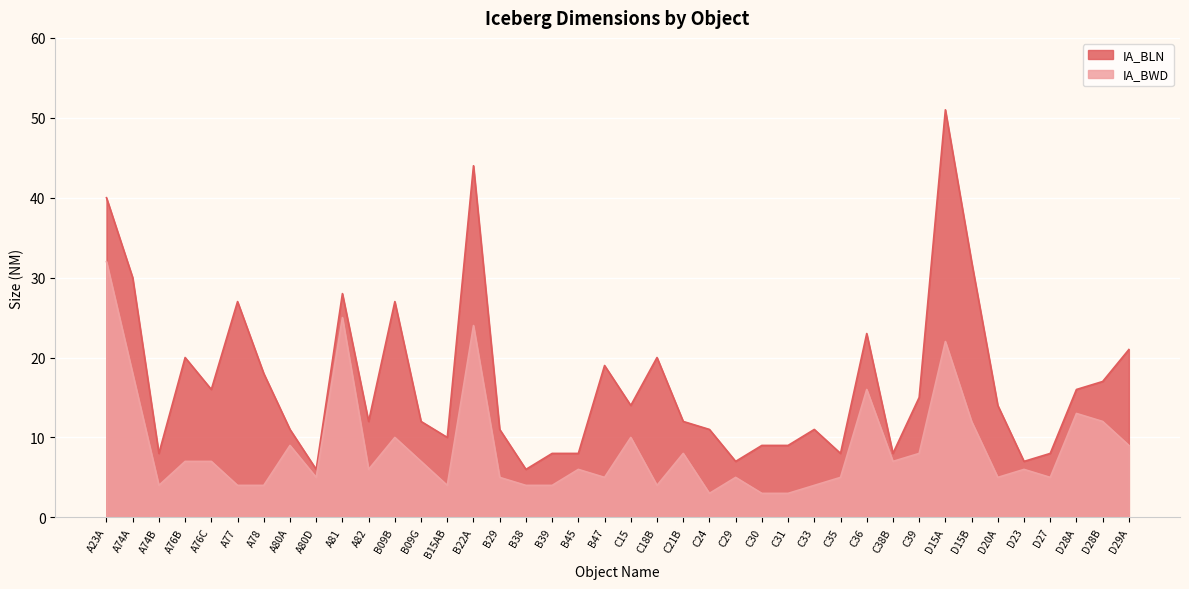

List the series in order of their overall mean, highest first.

IA_BLN, IA_BWD